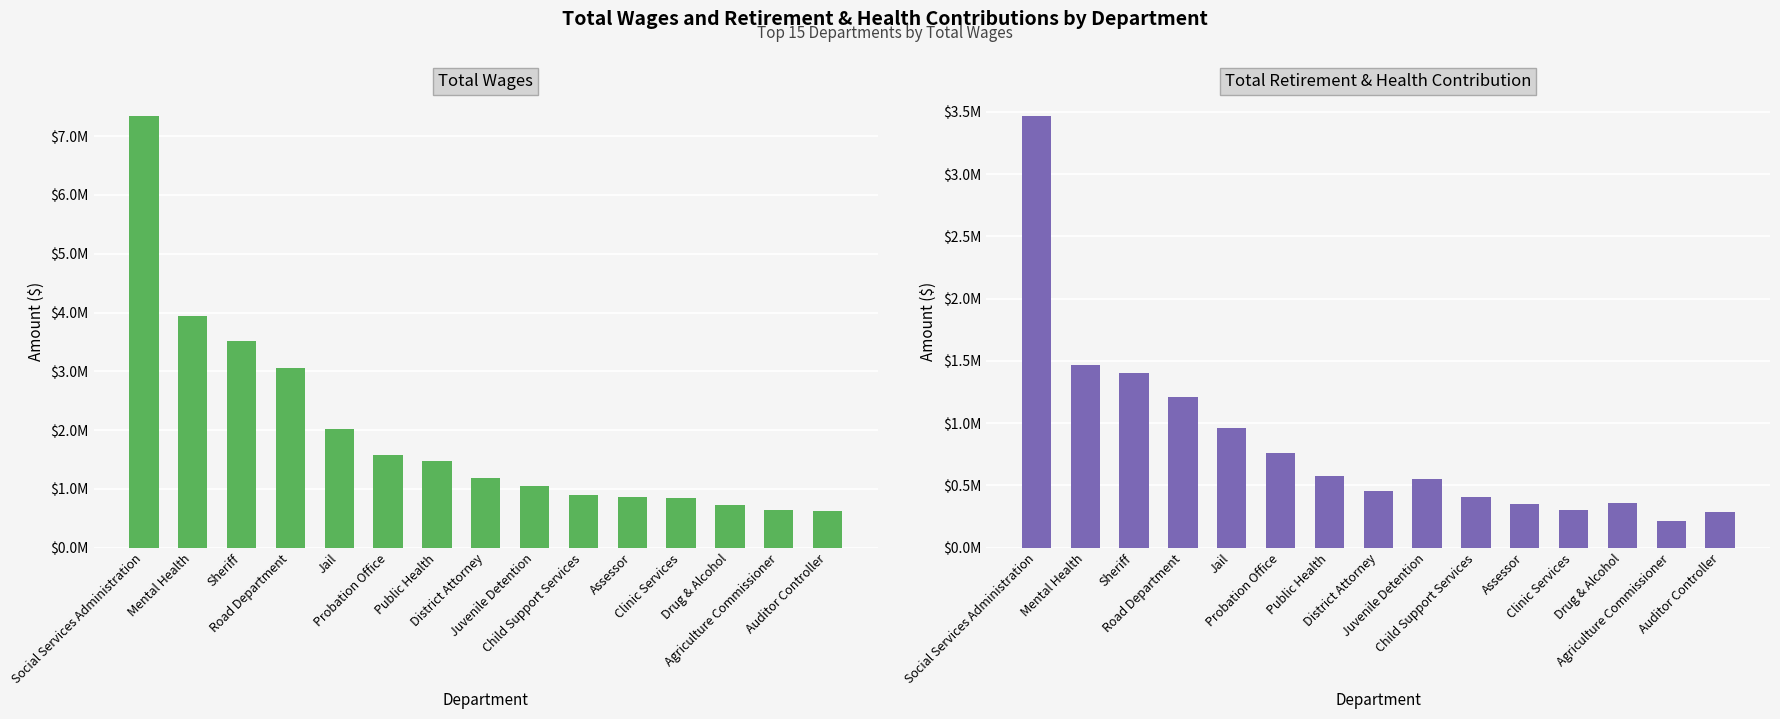

At which category does the chart reach its minimum across all series?

Agriculture Commissioner